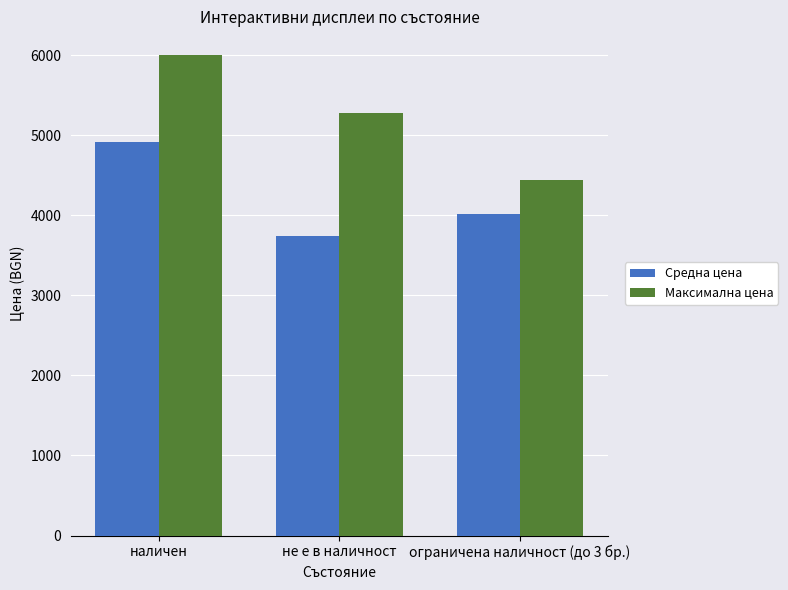

What are all the series names shown in the legend?

Средна цена, Максимална цена